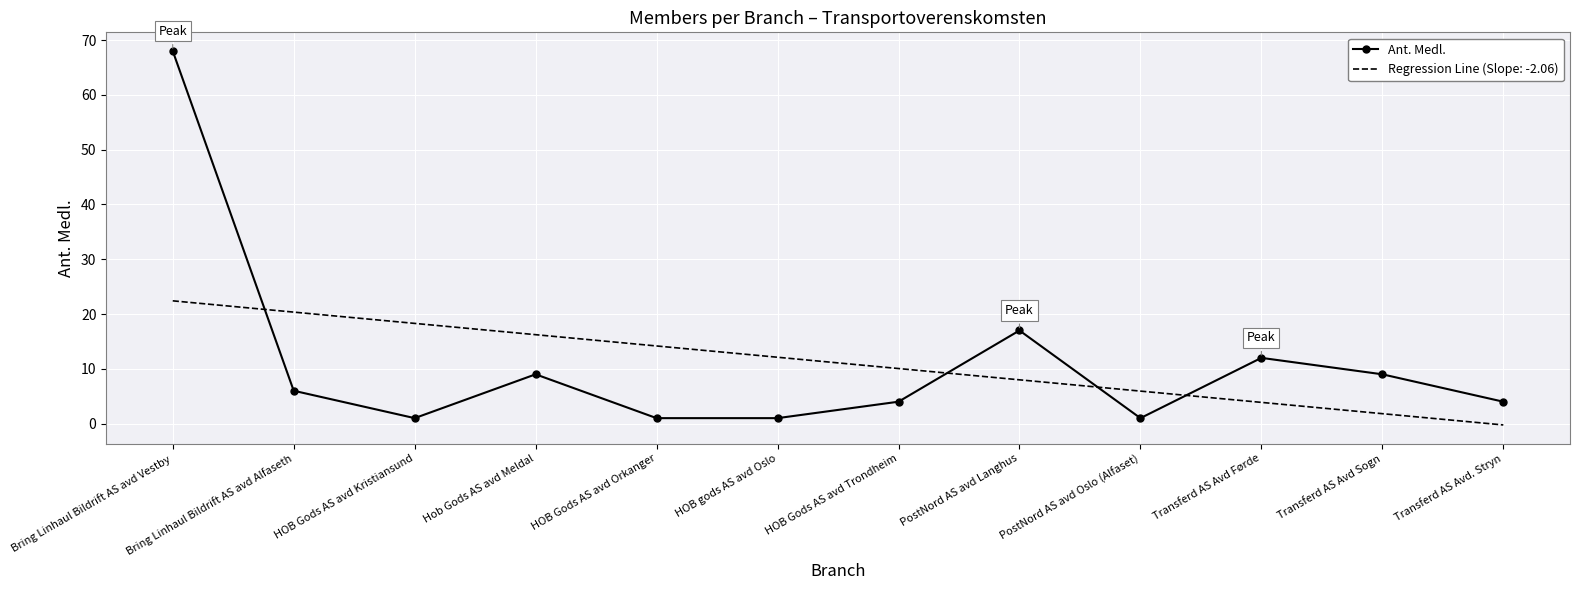

Where is Ant. Medl. nearest to the value 34?

PostNord AS avd Langhus